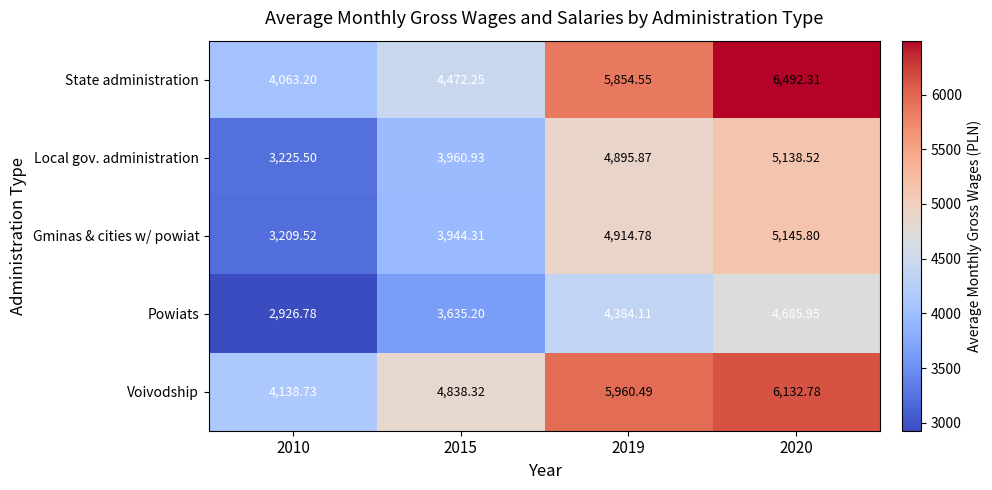

Rank the series at 2020 from highest to lowest value.

State administration, Voivodship, Gminas & cities w/ powiat, Local gov. administration, Powiats